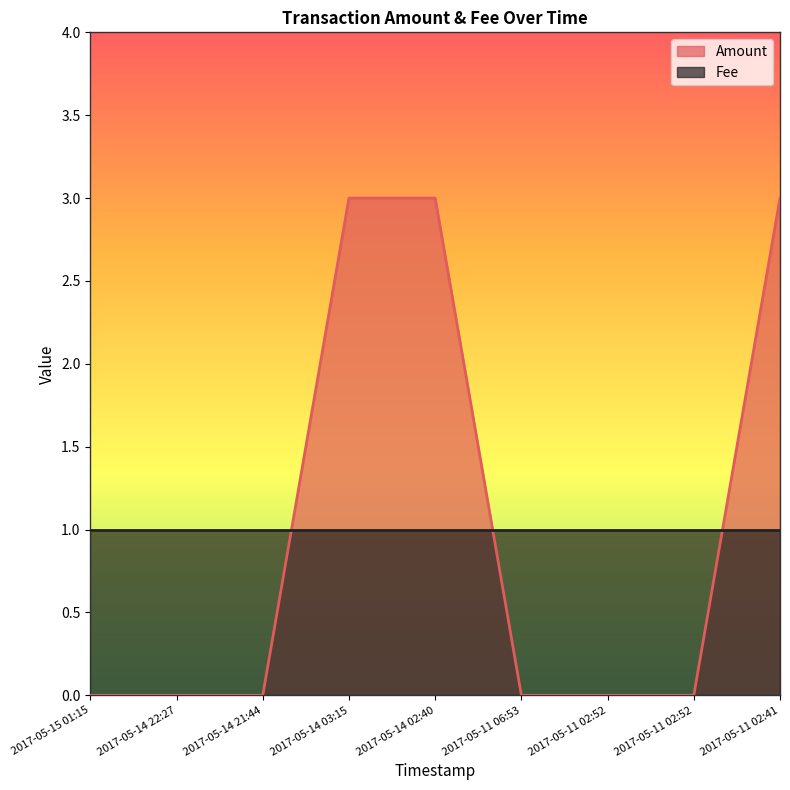

What is the label of the 5th point from the left?

2017-05-14 02:40